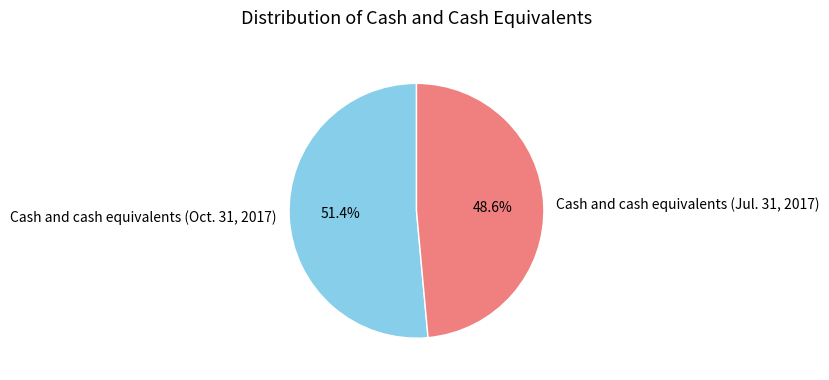

What is the ratio of the value at Cash and cash equivalents (Oct. 31, 2017) to the value at Cash and cash equivalents (Jul. 31, 2017)?

1.1